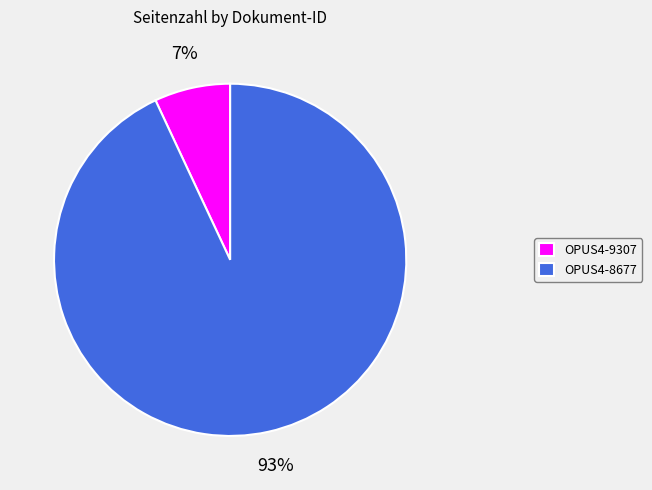

Does OPUS4-8677 represent more than half of the total?

Yes